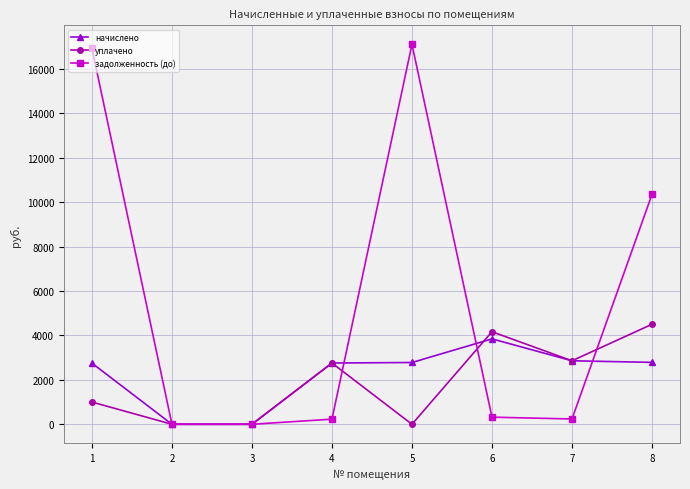

Is it true that уплачено equals 4164.2 at 6?

True